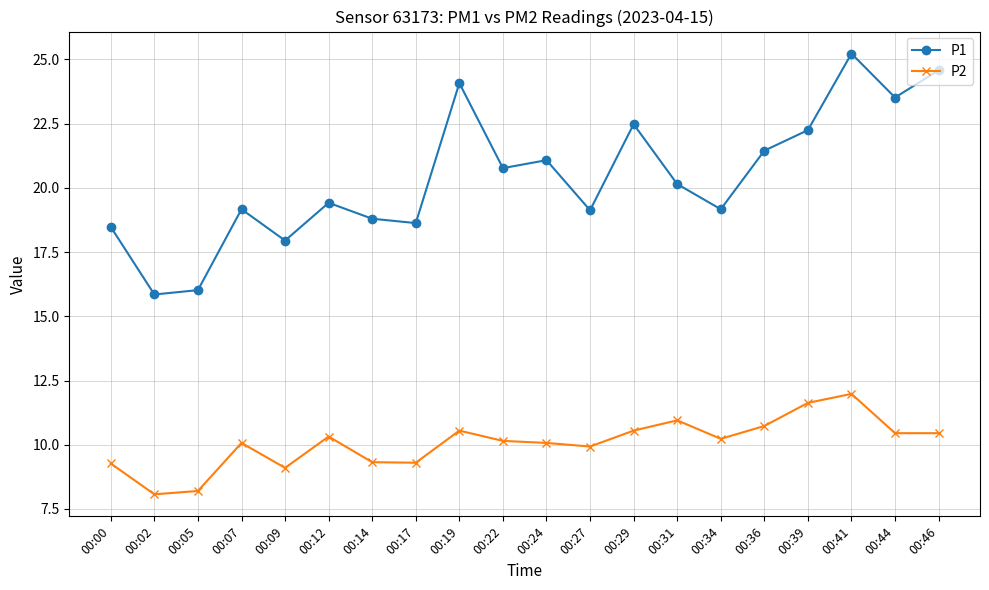

True or false: P2 has a value of 9.1 at 00:09.

True